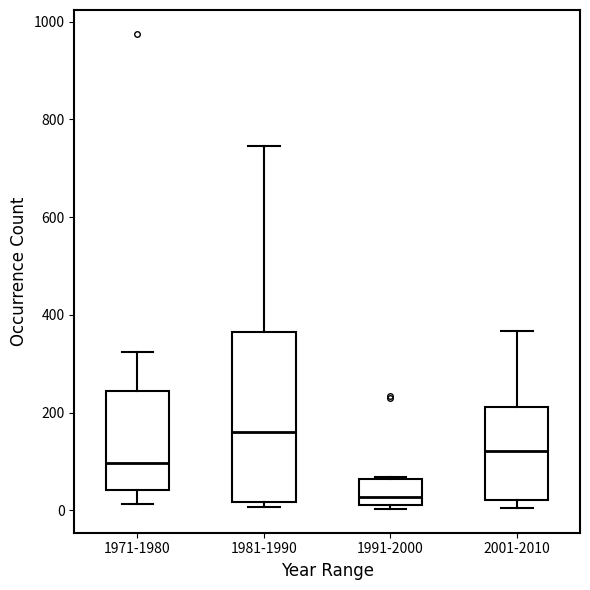

Reading left to right, transcribe this box plot: for each box, give where its median line is, the range the box spans, and where its two whiskers end, as read against the y-axis. The values are not printed on the chart, so give them approximately, as read against the axis.

1971-1980: median 100, box 40 to 240, whiskers 20 to 320
1981-1990: median 160, box 20 to 360, whiskers 0 to 740
1991-2000: median 20 (just above the box's lower edge), box 20 to 60, whiskers 0 to 60
2001-2010: median 120, box 20 to 220, whiskers 0 to 360